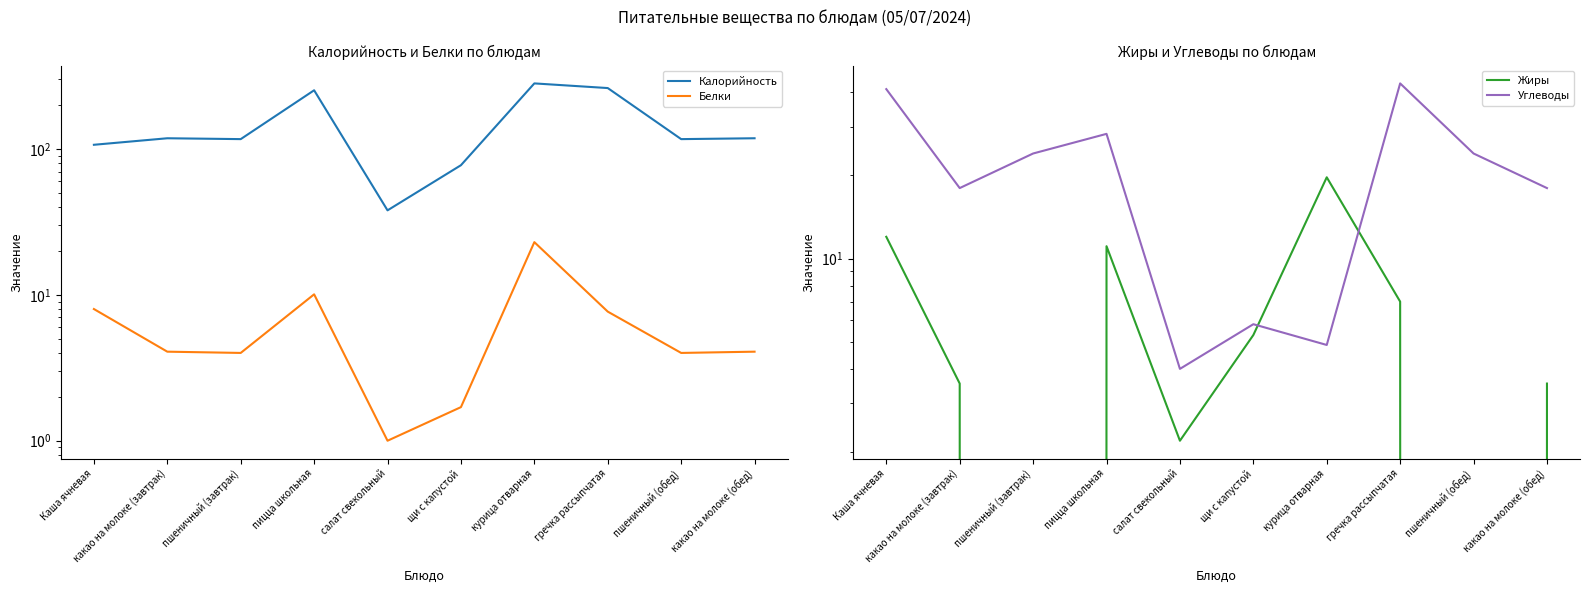

How many intersections are there between Жиры and Белки?

3